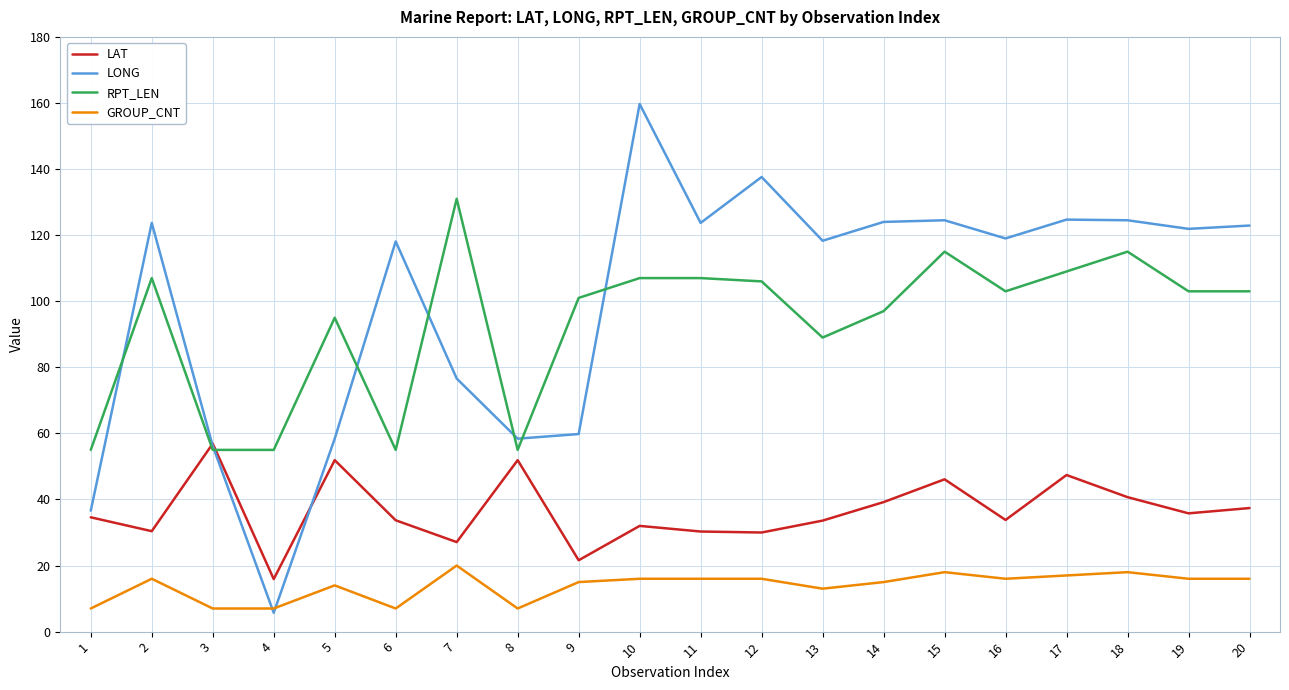

After their last crossing, which series has the higher values: RPT_LEN or LAT?

RPT_LEN